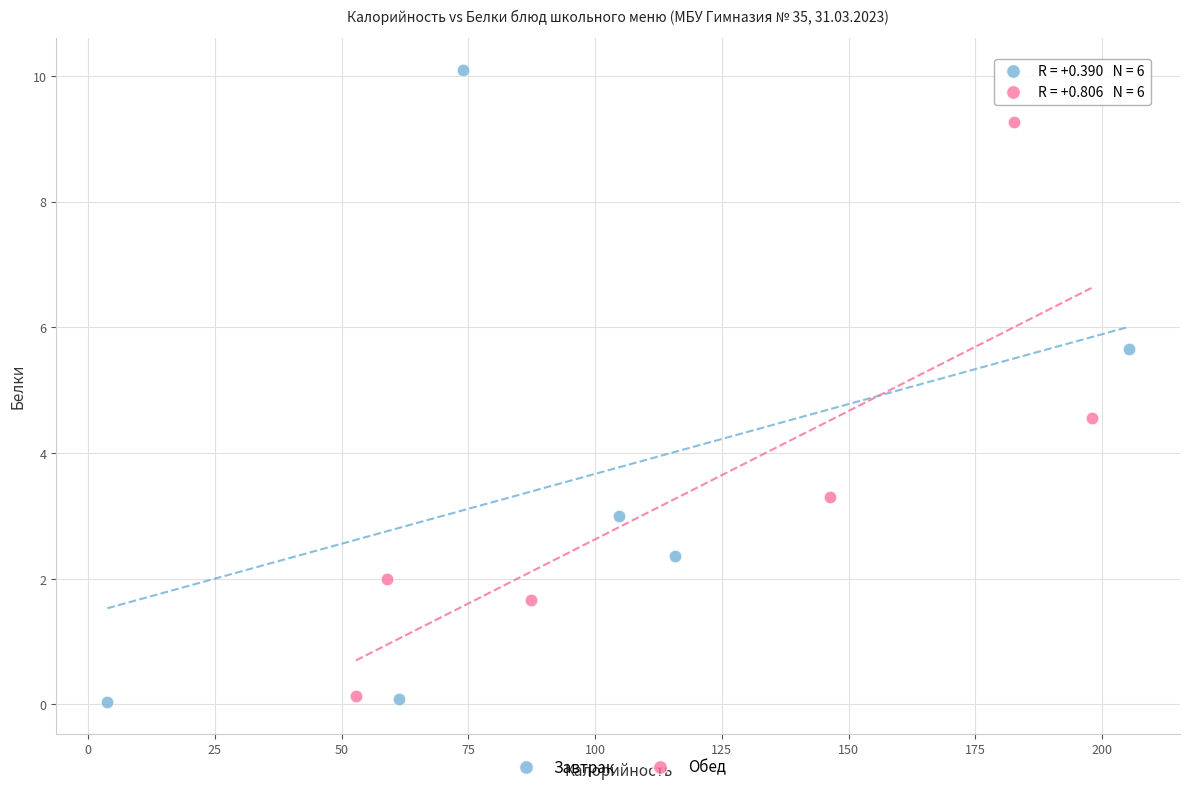

Which series has the widest spread of Y values?

Завтрак